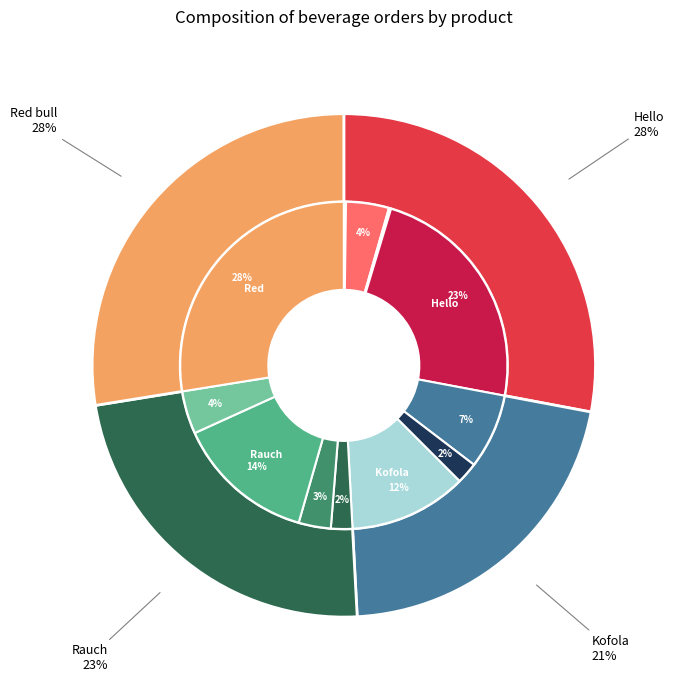

What is the ratio of the value at Hello jablko 0,25l to the value at Kofola 2l?

2.0